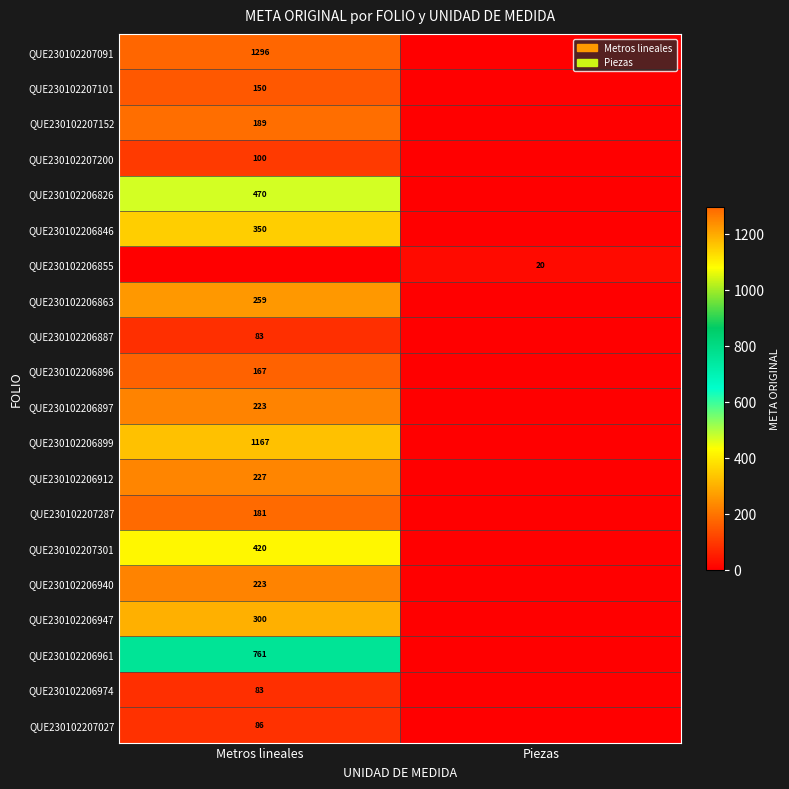

Is it true that QUE230102206961 equals 761 at Metros lineales?

True